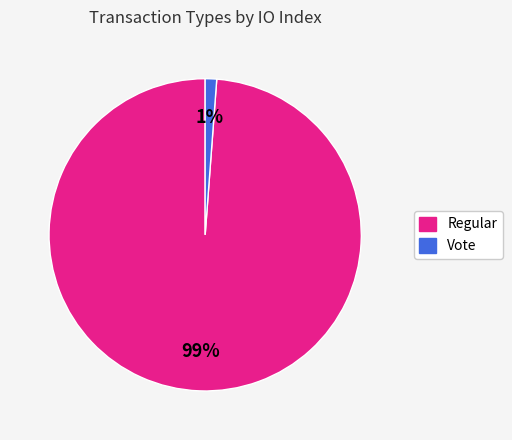

What is the smallest slice in the pie chart?

Vote